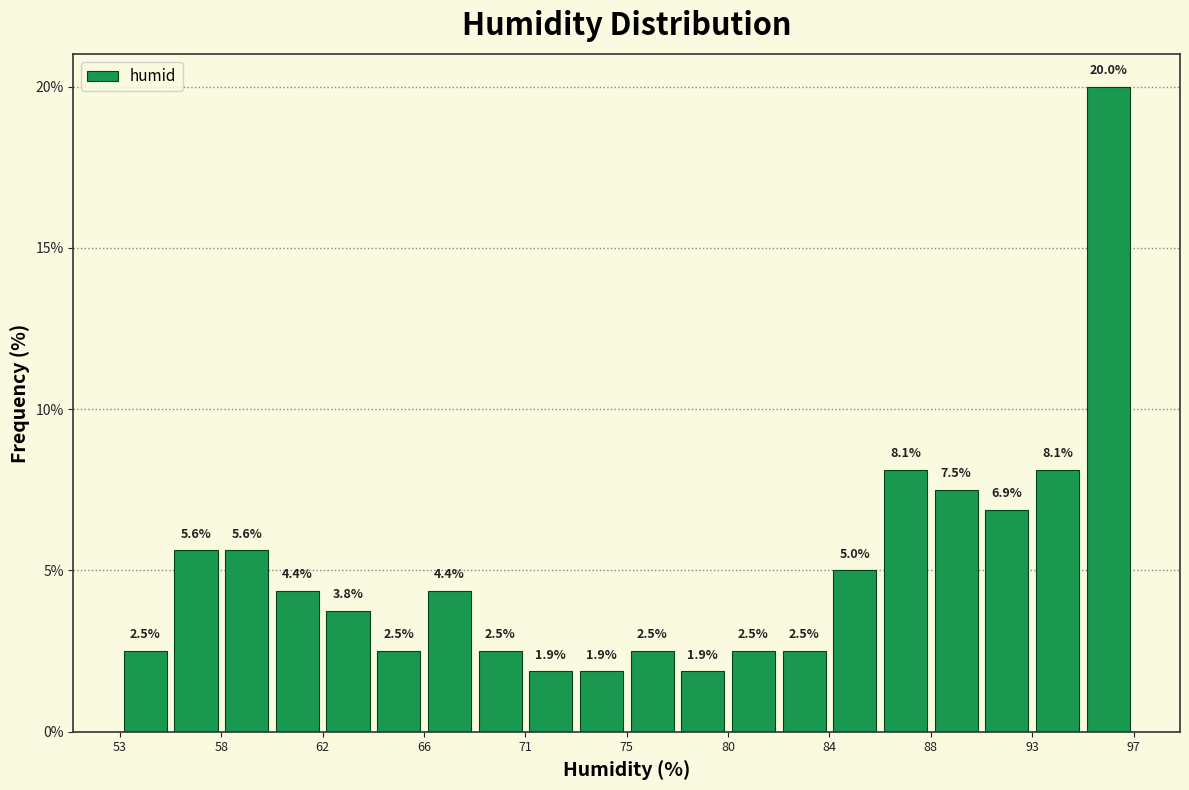

How tall is the bar that spans 68.5 to 71.0 on the x-axis? The bar edges are not printed on the chart, so give them approximately, as read against the axis.

2.5